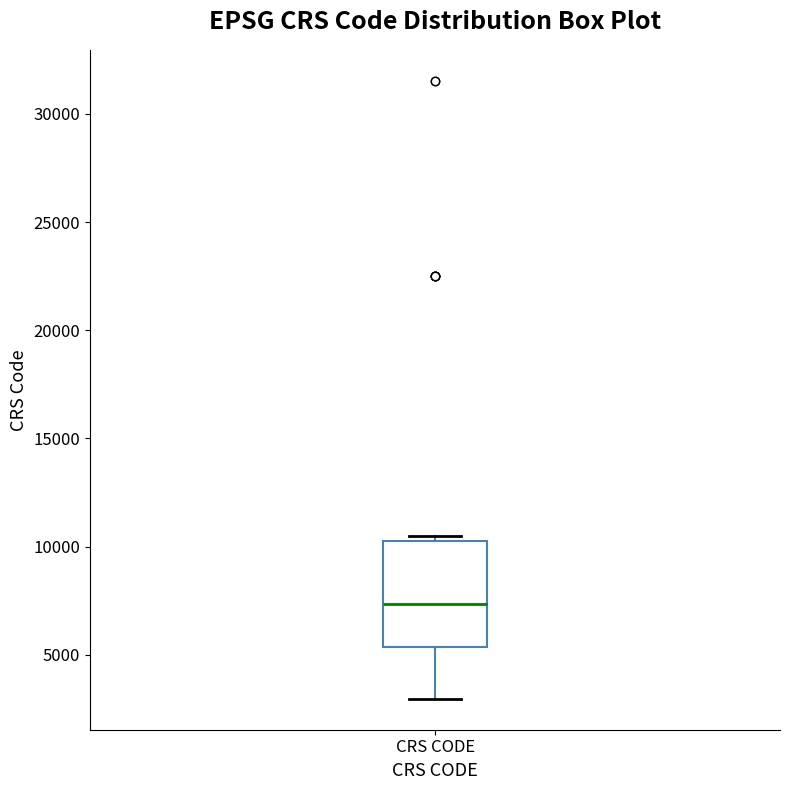

Transcribe this box plot: give where the median line is, the range the box spans, and where the two whiskers end, as read against the y-axis. The values are not printed on the chart, so give them approximately, as read against the axis.

median 7500, box 5500 to 10500, whiskers 3000 to 10500 (just above the box's upper edge)